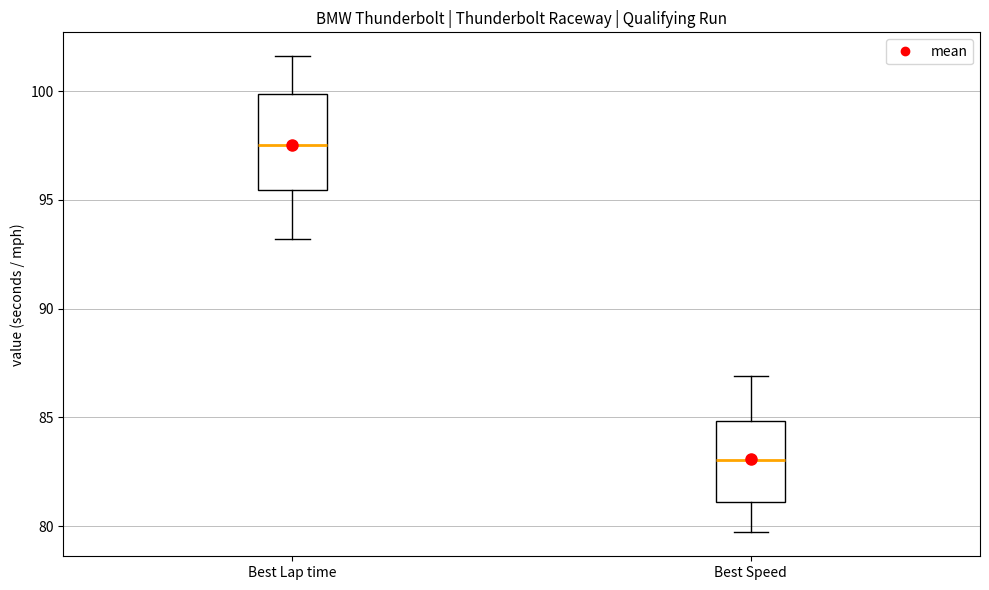

Reading left to right, read every box against the y-axis: the position of its median line, the range the box covers, and the ends of its whiskers. The values are not printed on the chart, so give them approximately, as read against the axis.

Best Lap time: median 97.5, box 95.5 to 100.0, whiskers 93.0 to 101.5
Best Speed: median 83.0, box 81.0 to 85.0, whiskers 79.5 to 87.0